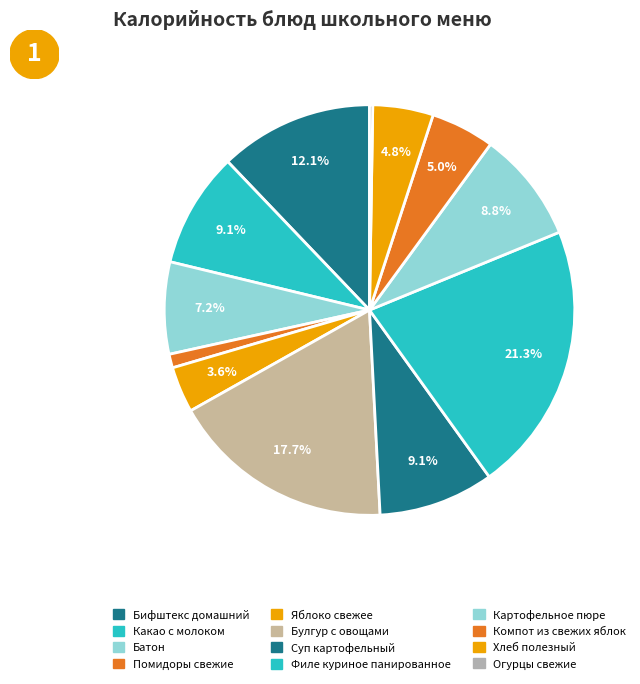

Is there a majority slice in this chart?

No